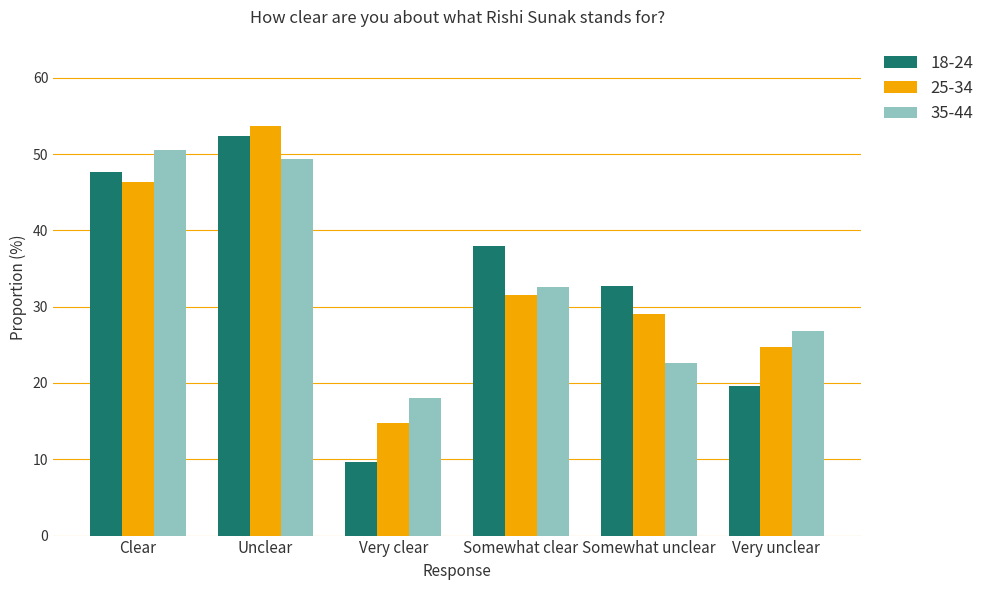

How many data points in 18-24 are above 38?

3